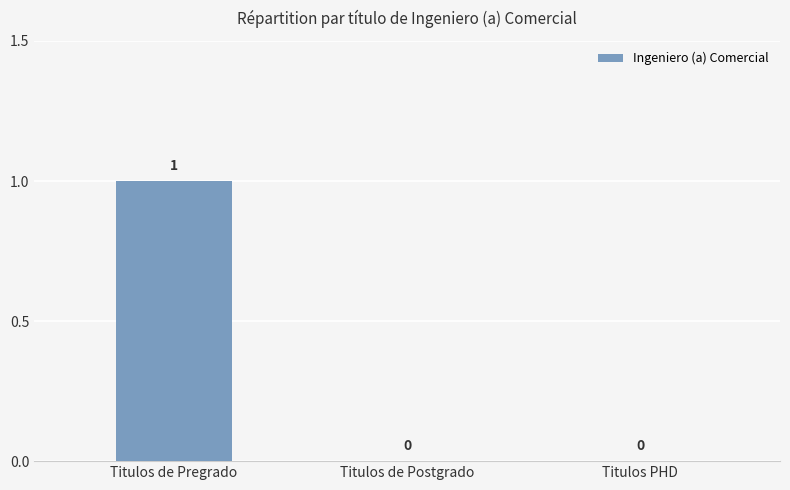

Is it true that the value at Titulos de Postgrado is 0?

True